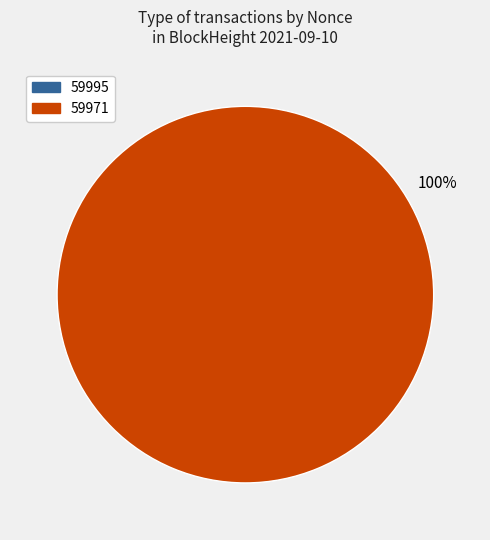

To the nearest percent, what portion does 59971 represent?

100%